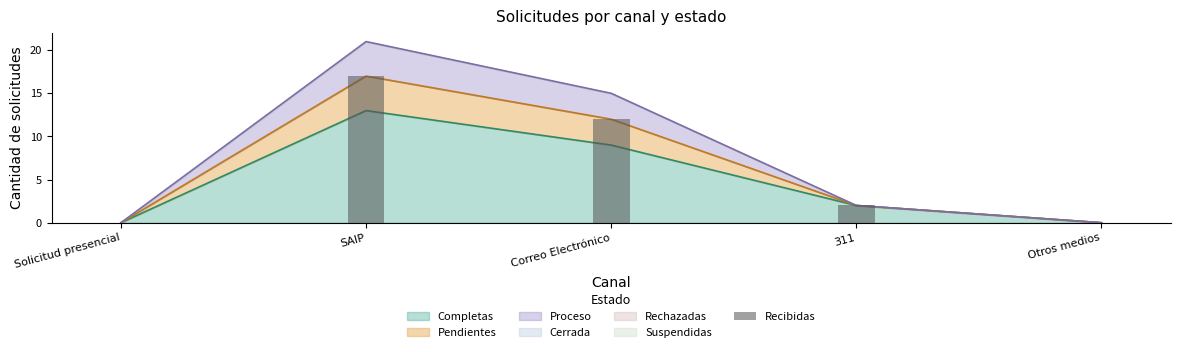

At which label does the data first exceed 2?

SAIP